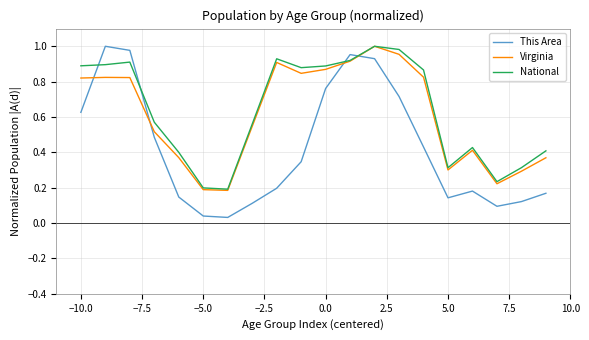

Which series has the largest range (max minus min)?

This Area